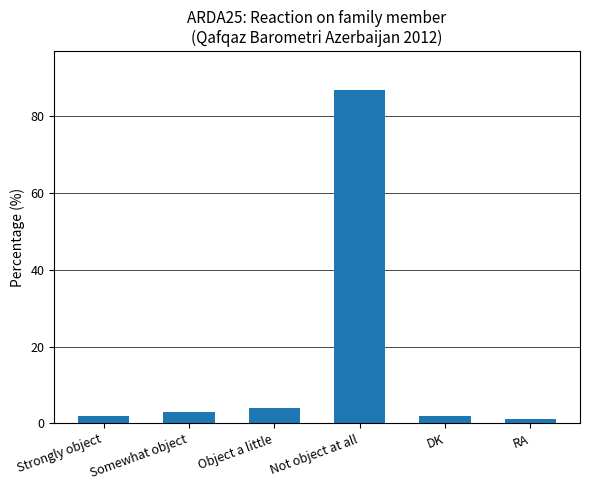

What is the sum of all values?

99